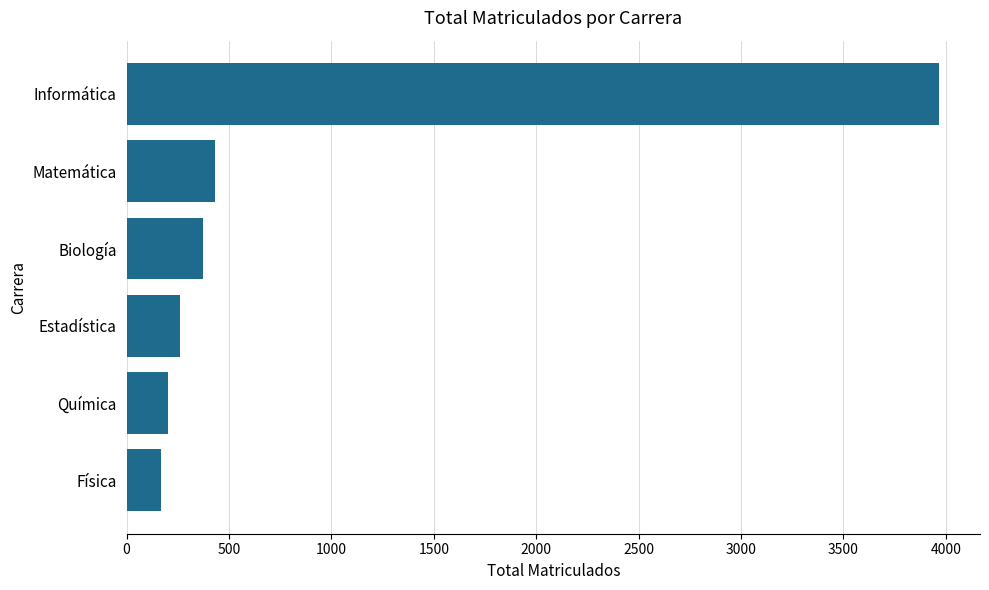

Reading bottom to top, extract all data points from this chart.

166	203	259	374	433	3968